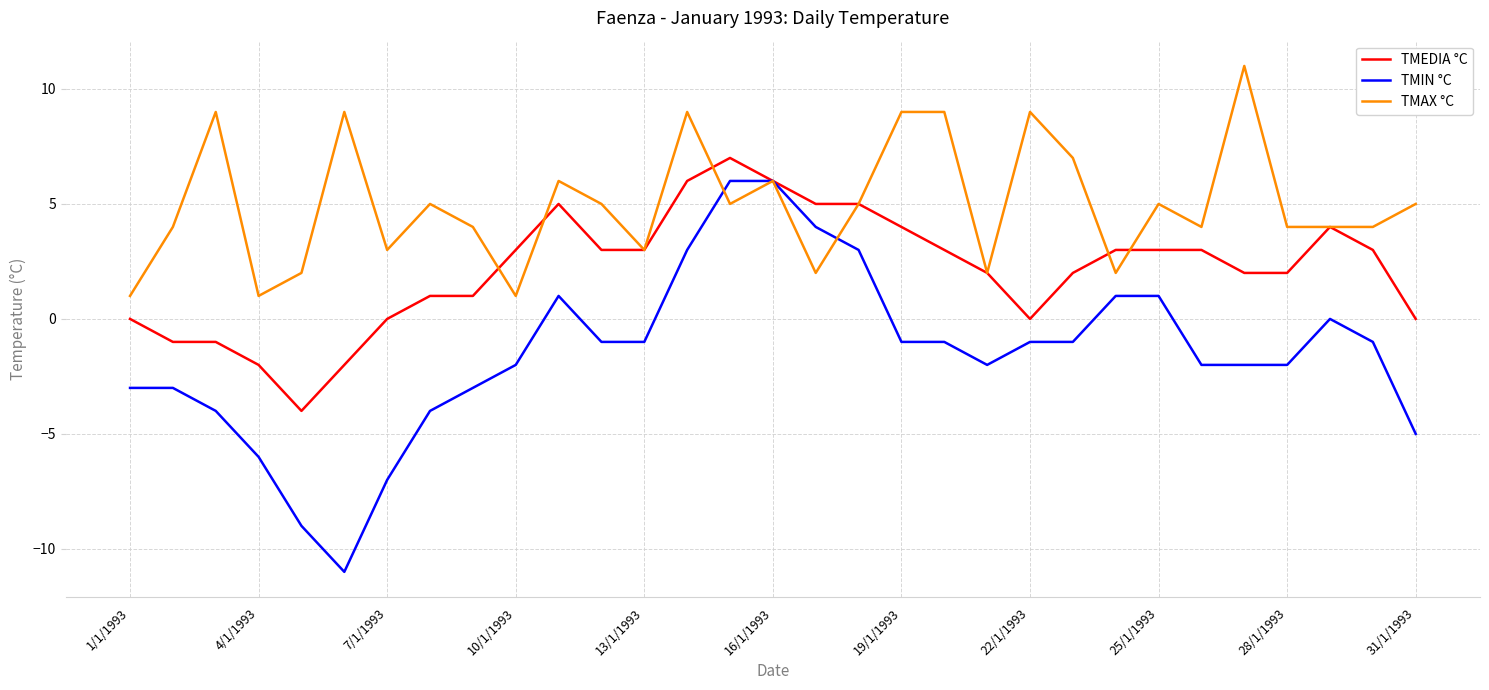

What is the maximum value shown in the chart?

11